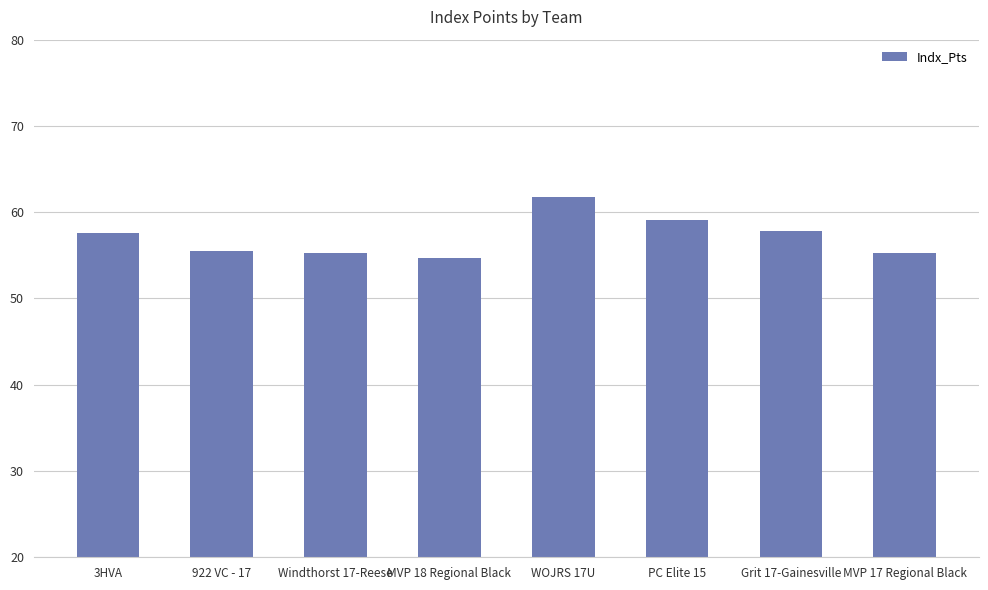

How many values are below 57?

4